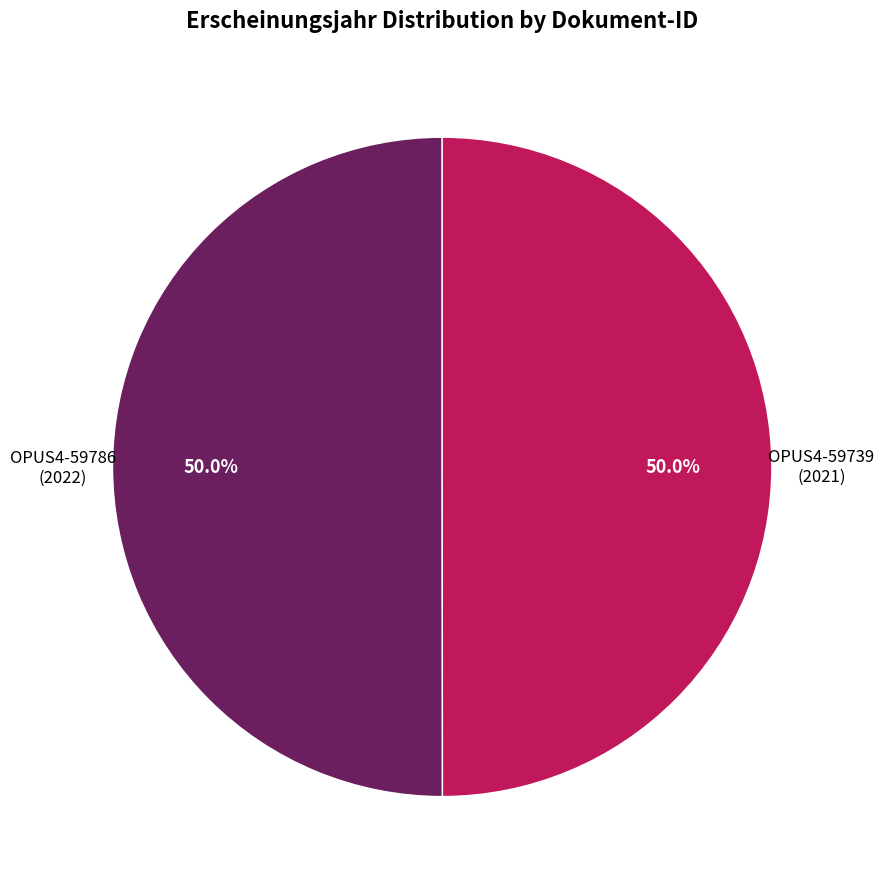

To the nearest percent, what is the combined percentage of OPUS4-59786 and OPUS4-59739?

100%